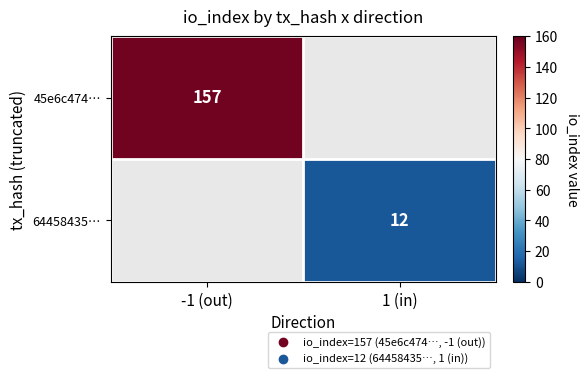

Is it true that 64458435… equals 4 at 1 (in)?

False